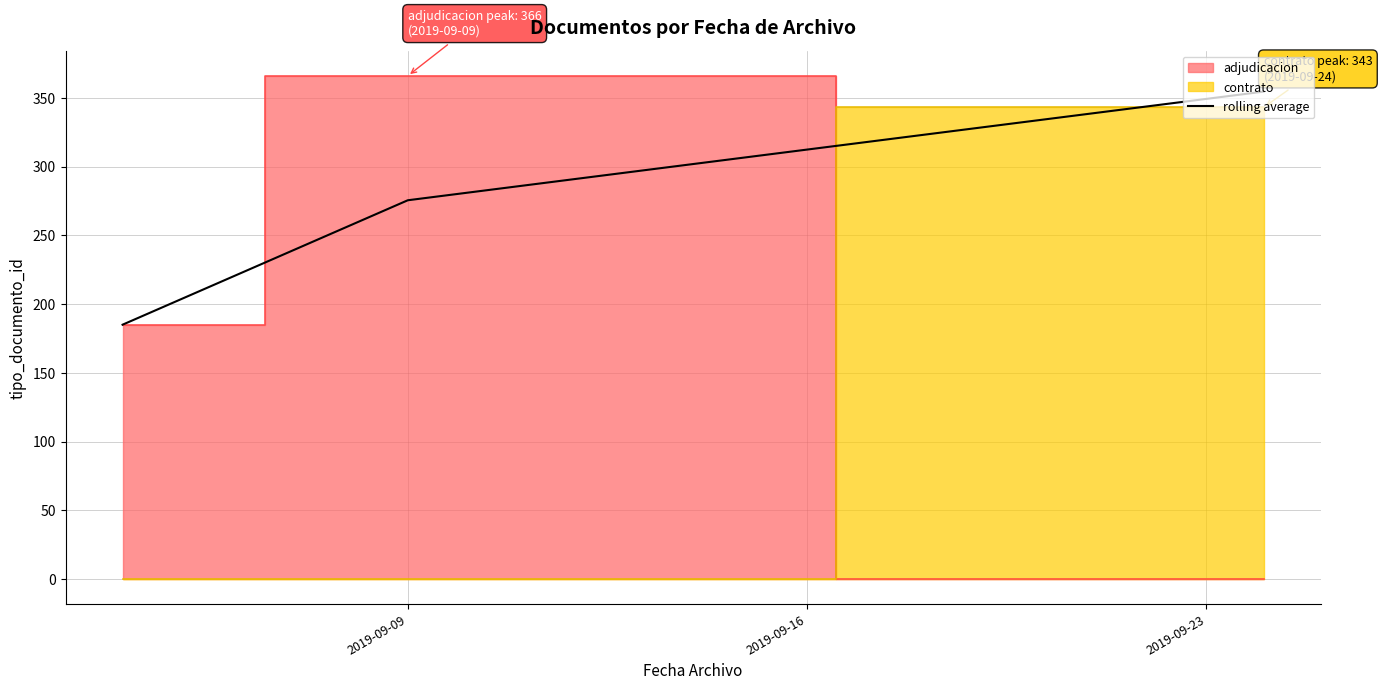

What is the smallest value displayed?

185.0